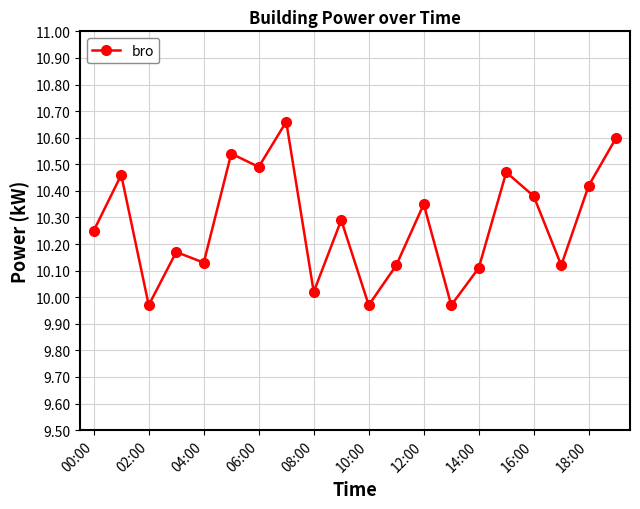

How many points are lower than both their immediate neighbors (excluding endpoints)?

7